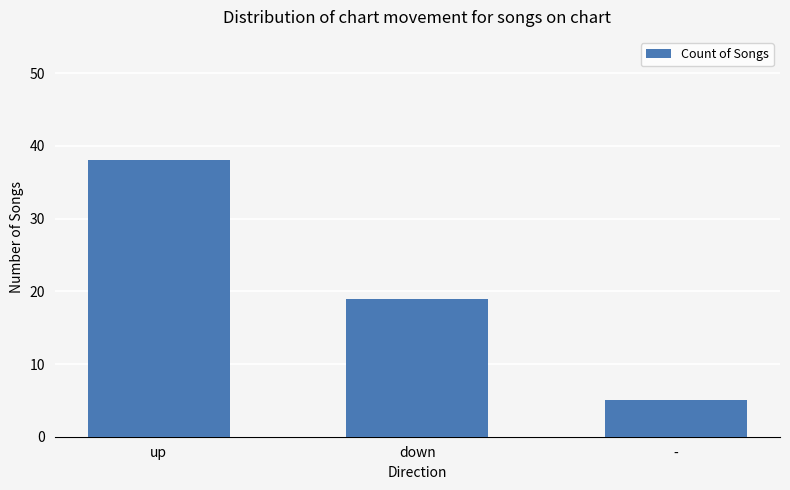

Reading left to right, transcribe all the data shown in this chart.

38	19	5